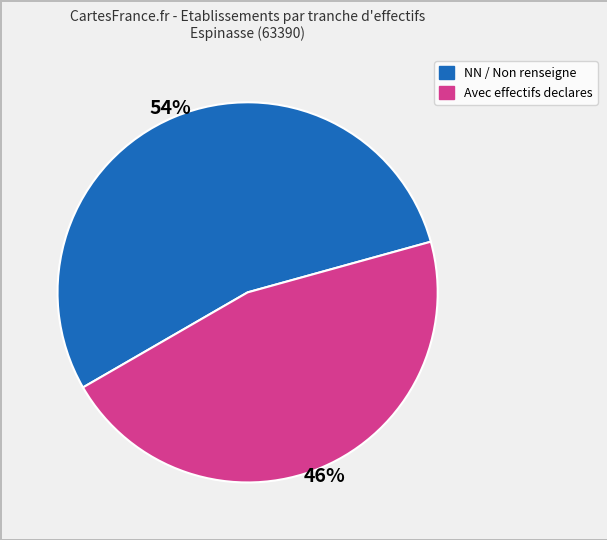

To the nearest percent, what is the average slice percentage?

50%